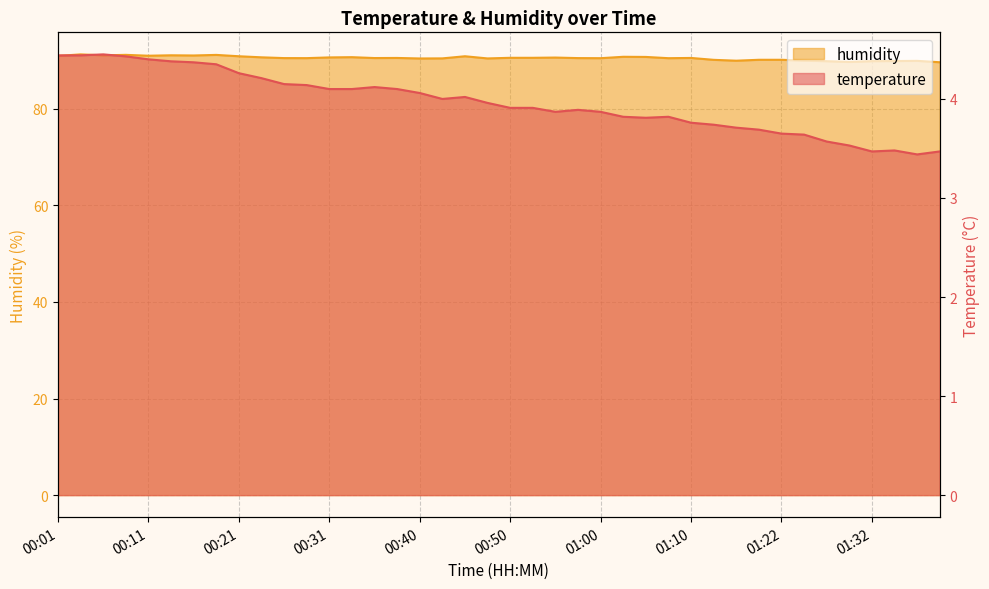

Where is humidity nearest to the value 90?

01:25